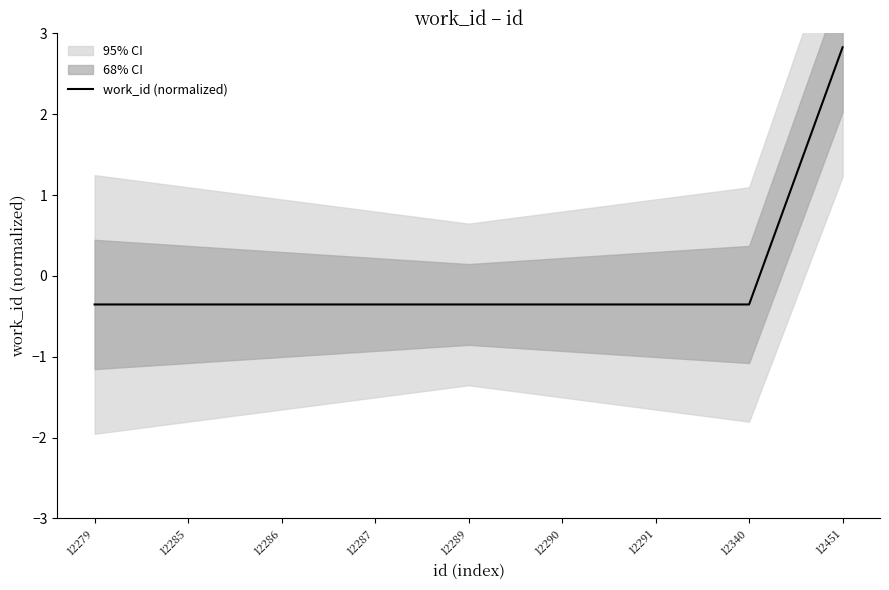

How many lines are shown in the chart?

1